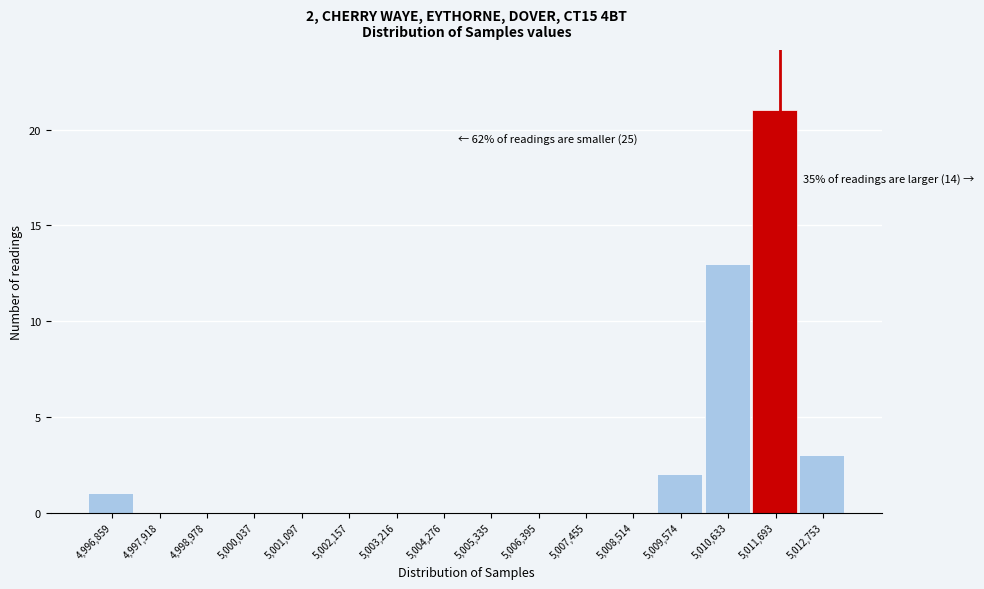

Reading left to right, what are all the values shown in this chart?

4,996,859=1	4,997,918=0	4,998,978=0	5,000,037=0	5,001,097=0	5,002,157=0	5,003,216=0	5,004,276=0	5,005,335=0	5,006,395=0	5,007,455=0	5,008,514=0	5,009,574=2	5,010,633=13	5,011,693=21	5,012,753=3